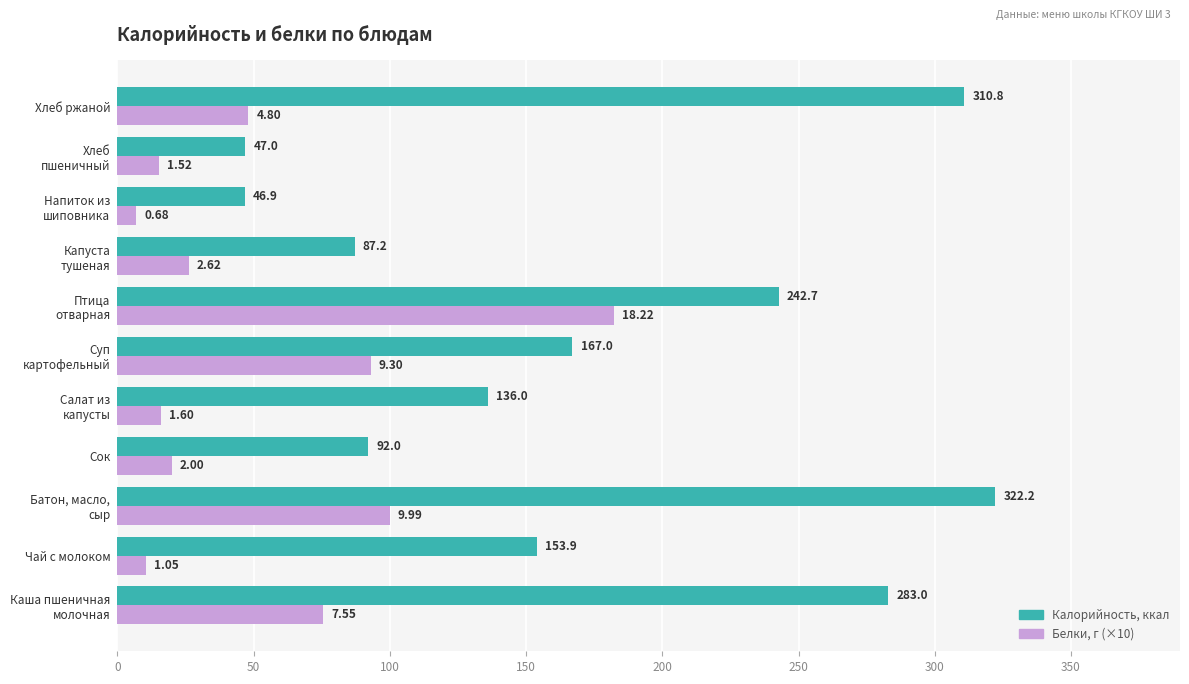

What is the total value across all series at Сок?

112.0